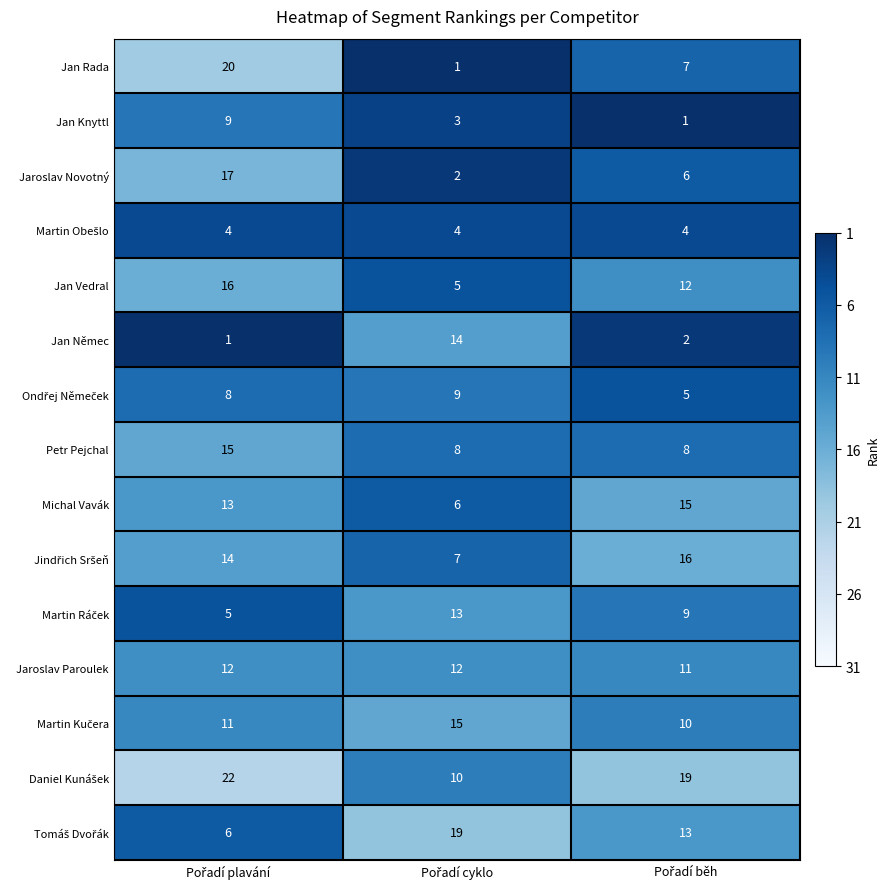

At how many categories does at least one series exceed 11?

3